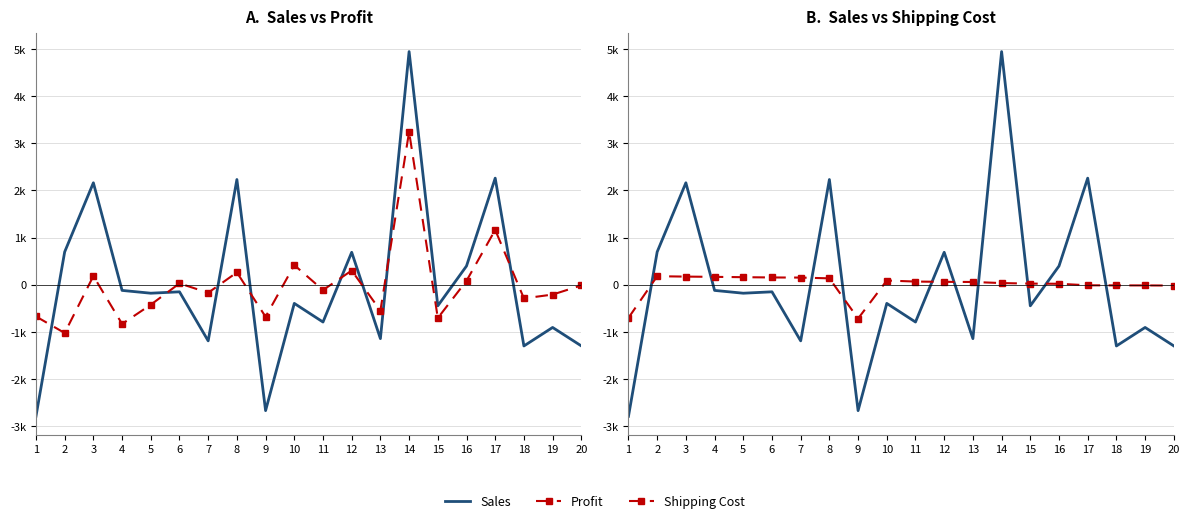

What is the difference between the highest and lowest values at 11?

858.3